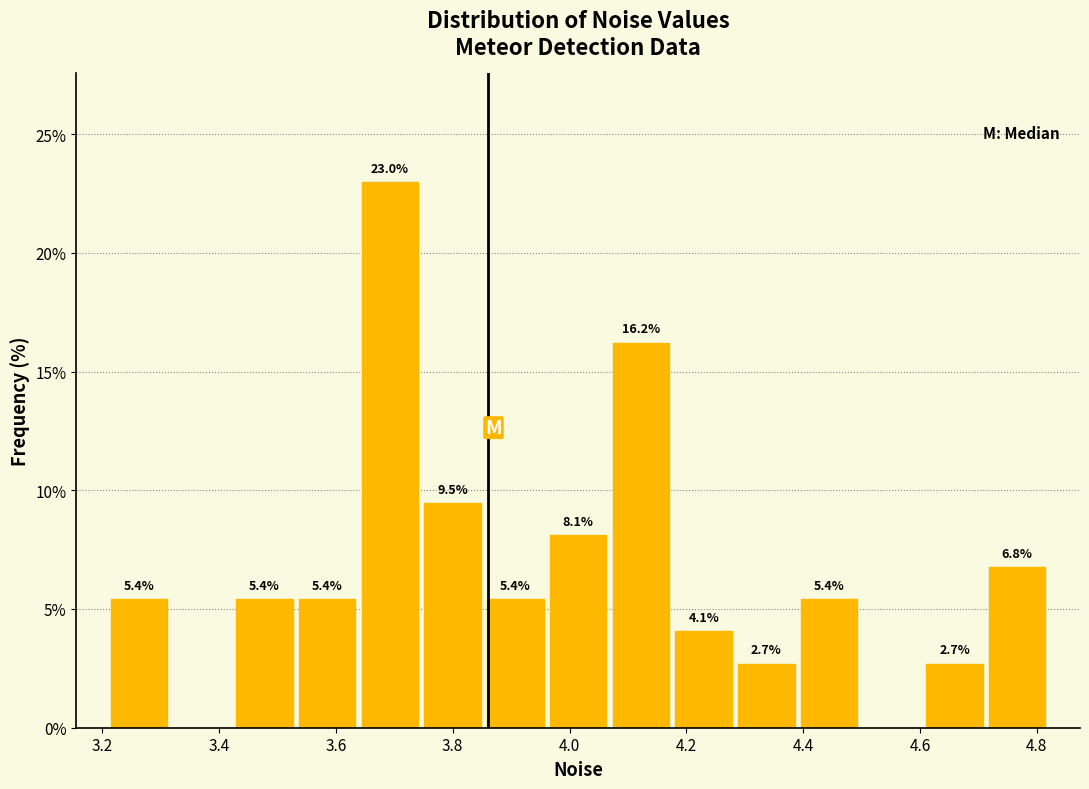

Which range on the x-axis has the tallest bar?

3.64 to 3.74